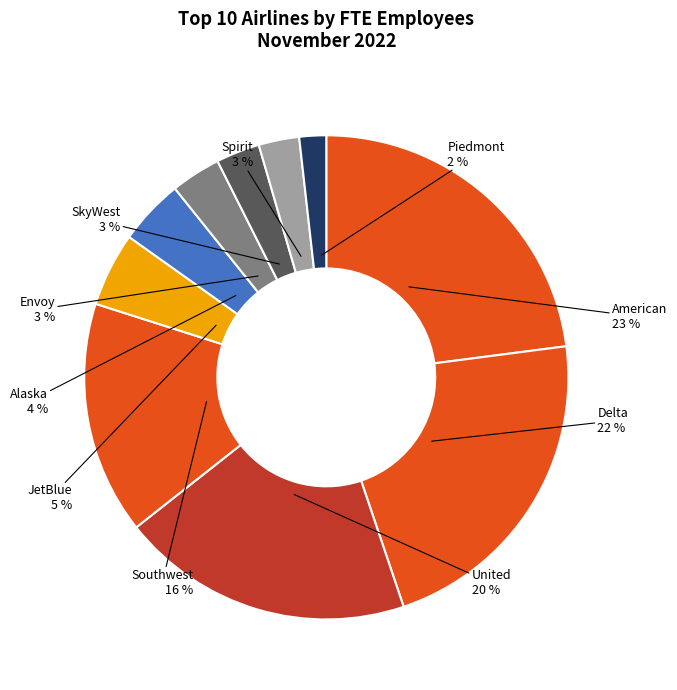

To the nearest percent, what is the average slice percentage?

10%